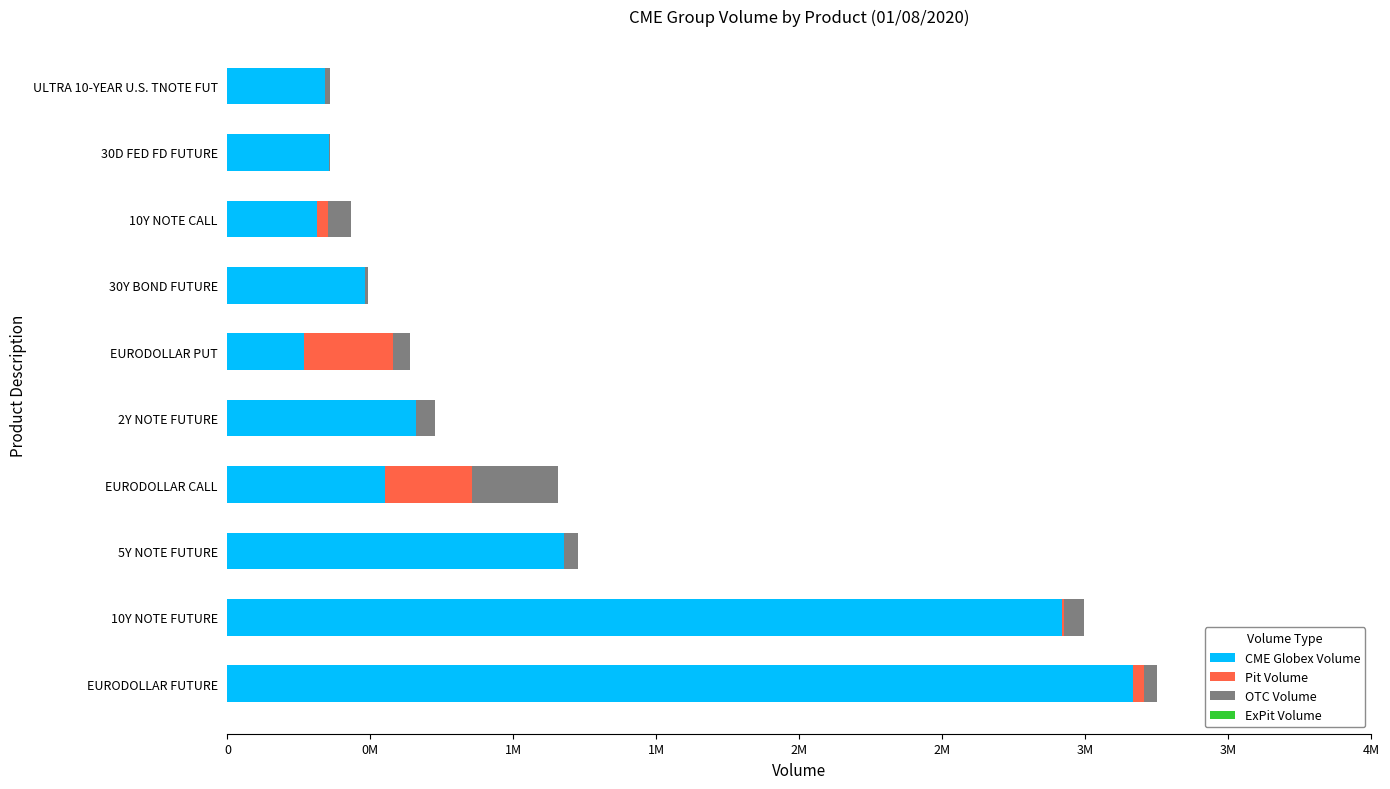

What is the maximum value for CME Globex Volume?

3165755.0